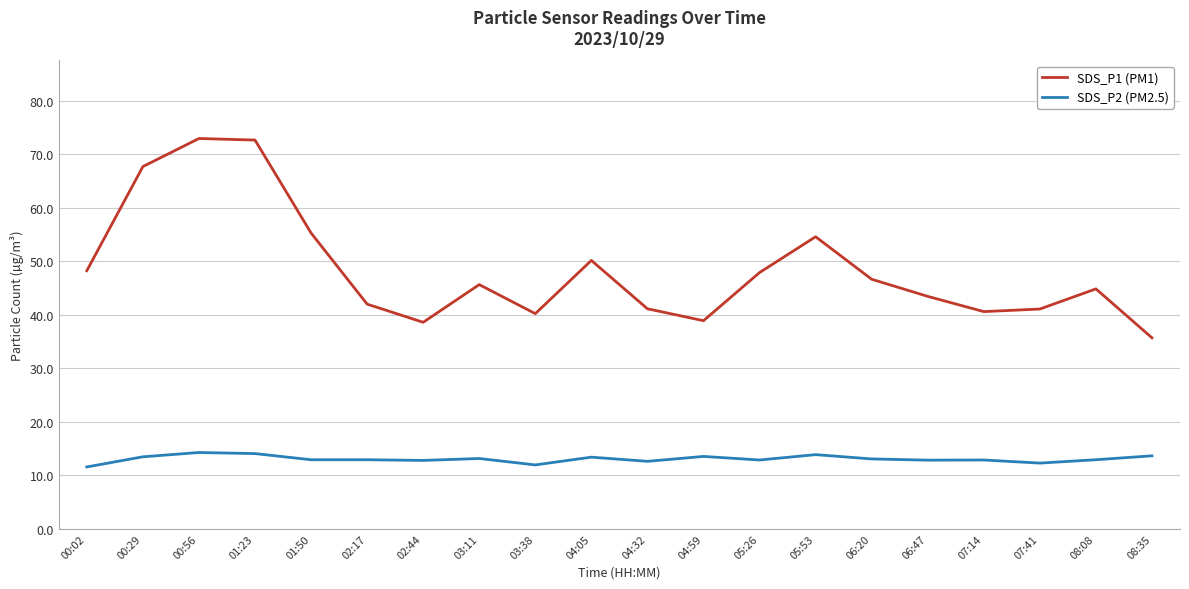

What position from the left is 00:02?

1